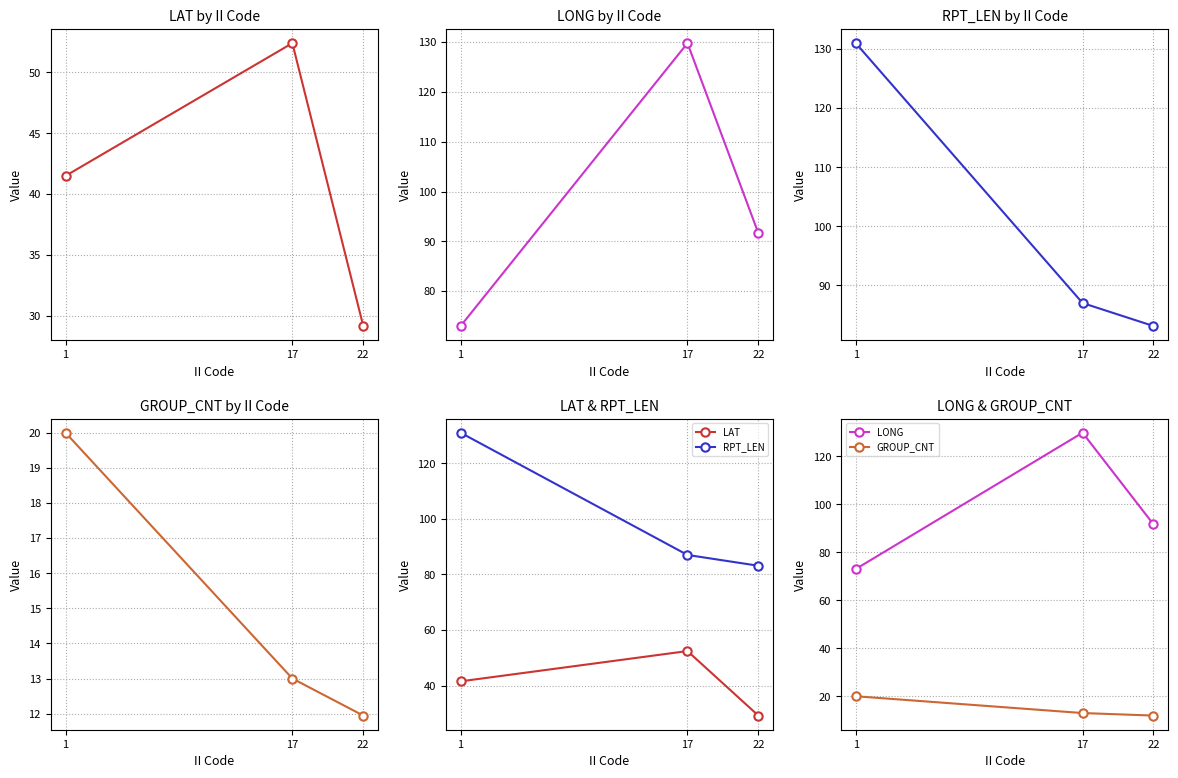

What is the value of the LONG point at the 3rd from the left?

91.6